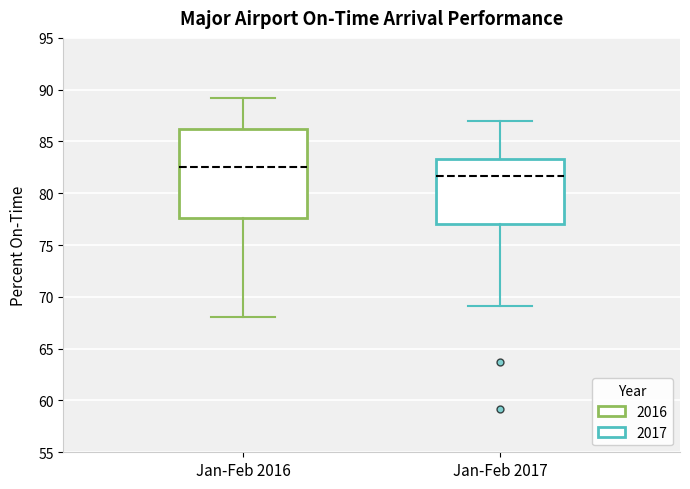

Which box is the tallest, from its lower edge to its upper edge?

Jan-Feb 2016